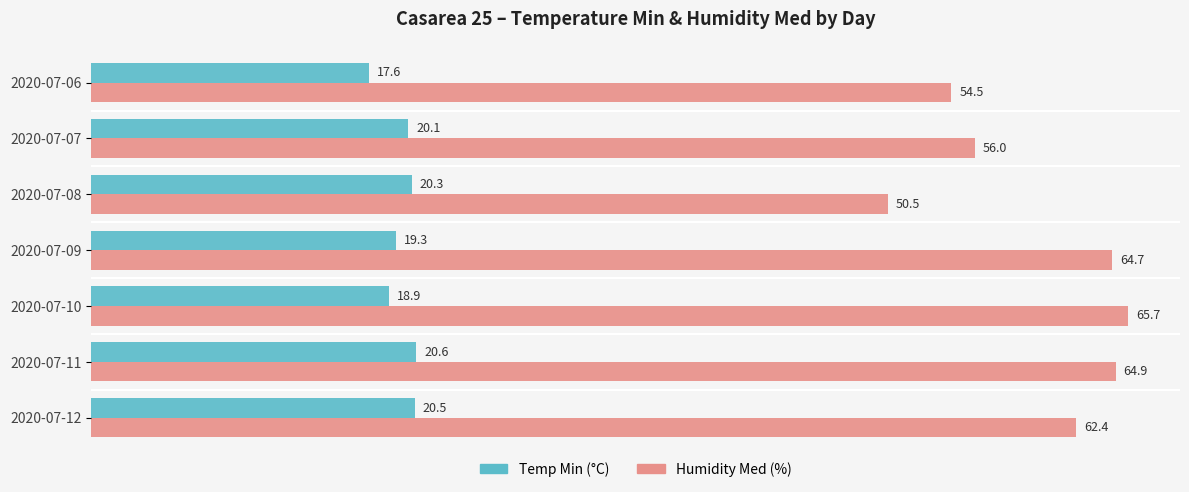

What are all the series names shown in the legend?

Temp Min (°C), Humidity Med (%)